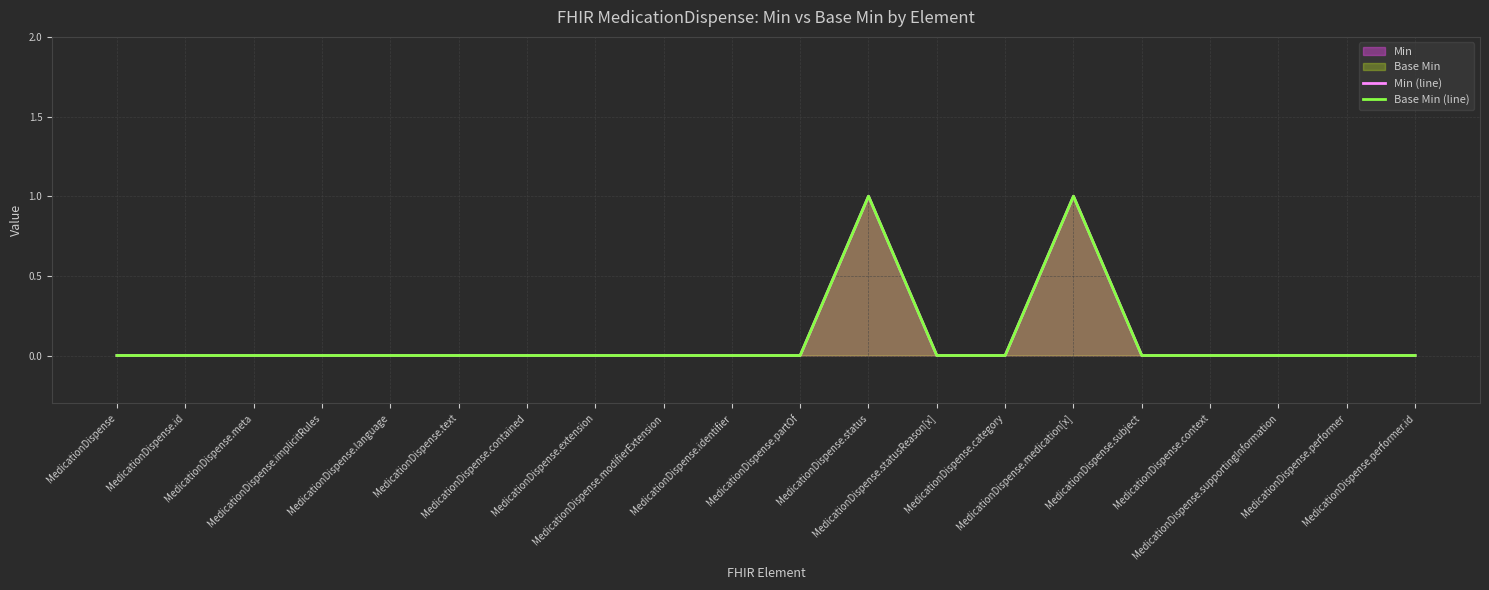

List the labels in order of Base Min (line) value, smallest first.

MedicationDispense, MedicationDispense.id, MedicationDispense.meta, MedicationDispense.implicitRules, MedicationDispense.language, MedicationDispense.text, MedicationDispense.contained, MedicationDispense.extension, MedicationDispense.modifierExtension, MedicationDispense.identifier, MedicationDispense.partOf, MedicationDispense.statusReason[x], MedicationDispense.category, MedicationDispense.subject, MedicationDispense.context, MedicationDispense.supportingInformation, MedicationDispense.performer, MedicationDispense.performer.id, MedicationDispense.status, MedicationDispense.medication[x]